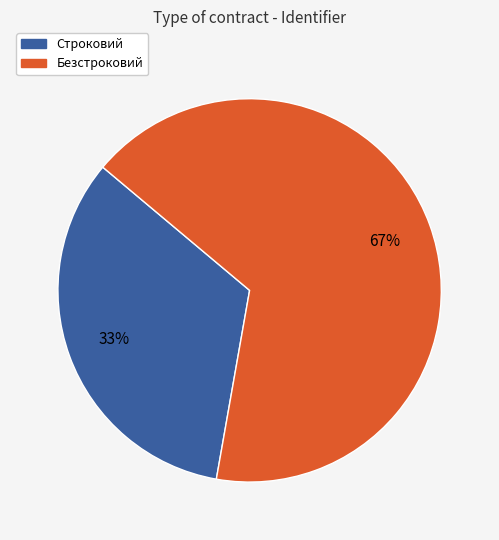

What is the ratio of the value at Безстроковий to the value at Строковий?

2.0